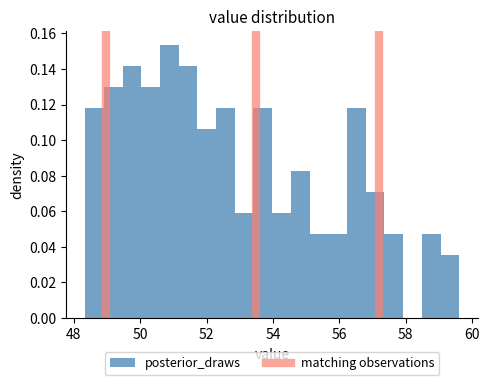

Around what value on the x-axis is the tallest bar? Give the approximate position of its centre, as read against the axis.

50.8